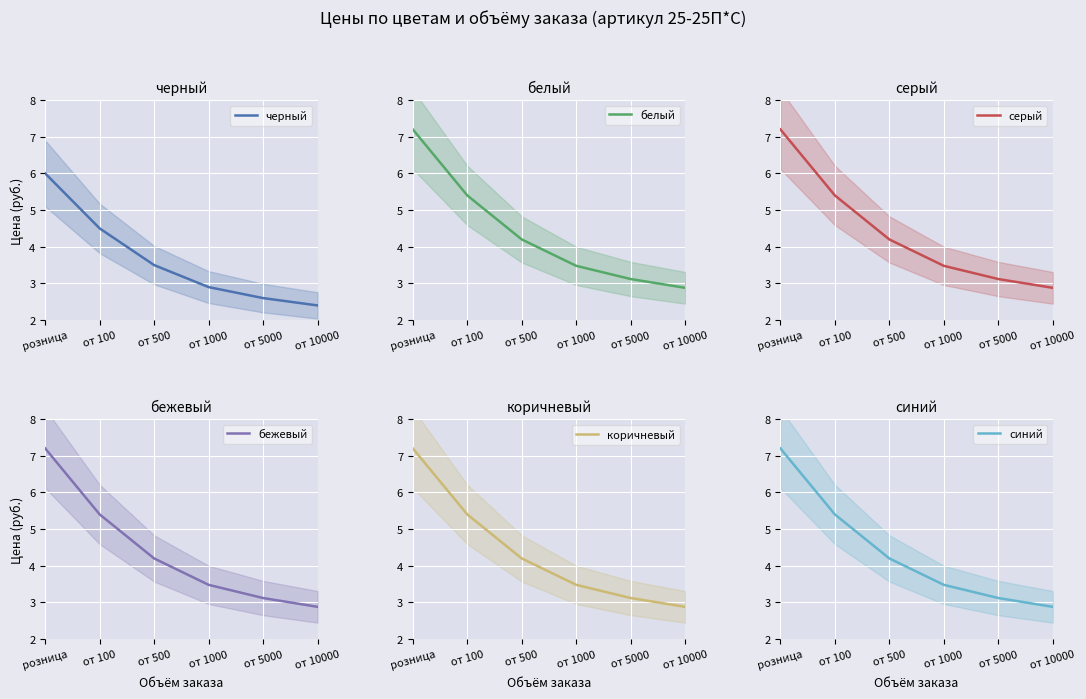

What is the difference between the maximum and minimum values in the белый series?

4.3